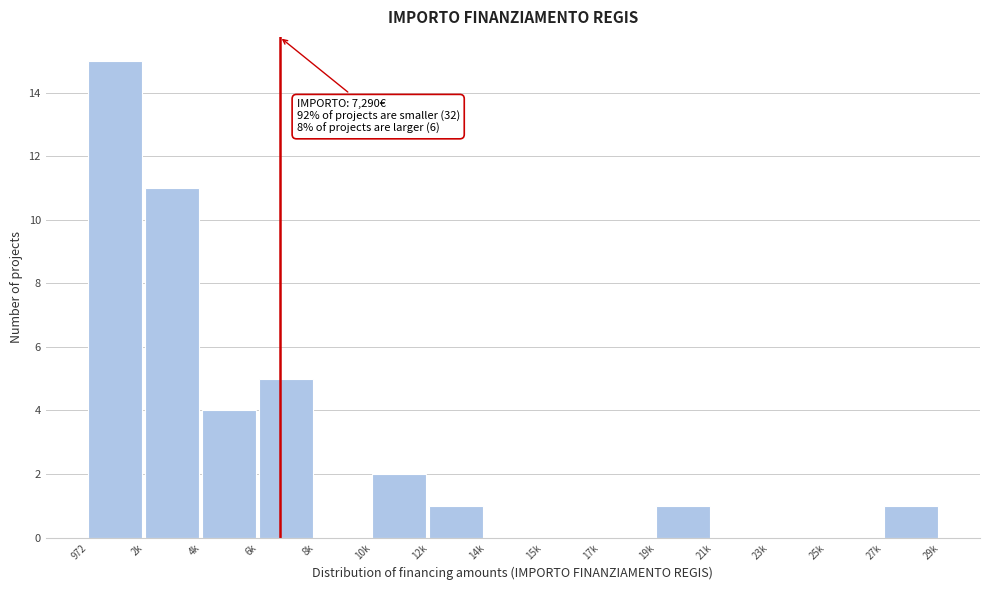

Reading left to right, transcribe all the data shown in this chart.

972=15	2k=11	4k=4	6k=5	8k=0	10k=2	12k=1	14k=0	15k=0	17k=0	19k=1	21k=0	23k=0	25k=0	27k=1